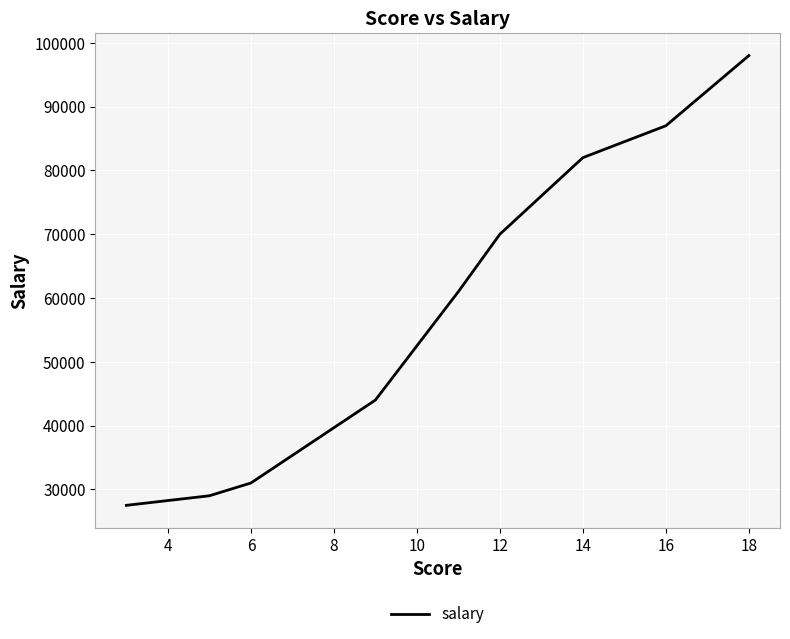

What is the maximum value shown in the chart?

98000